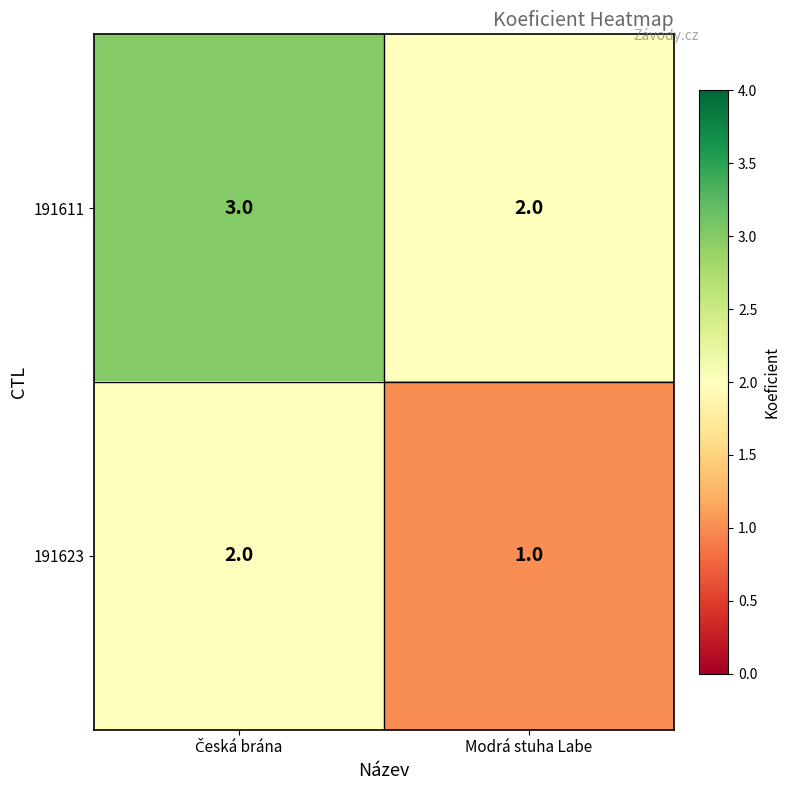

List the series in order of their peak value, highest first.

191611, 191623